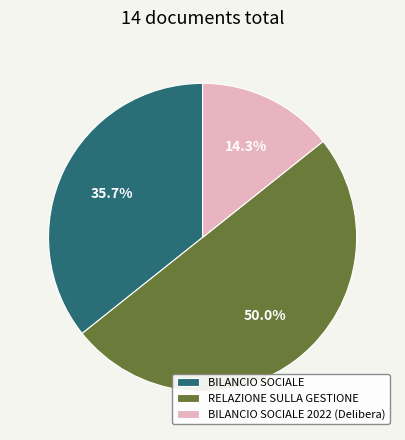

Combined, what portion of the pie is BILANCIO SOCIALE and BILANCIO SOCIALE 2022 (Delibera)?

50.0%